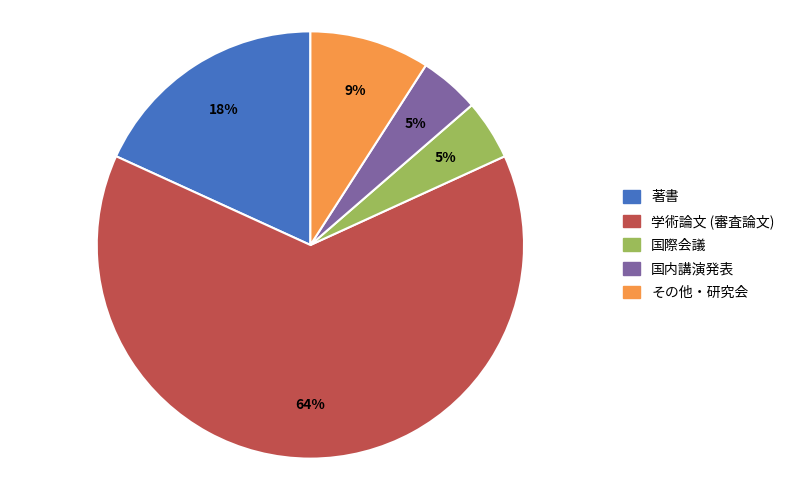

Combined, do 学術論文 (審査論文) and 著書 account for over 50%?

Yes